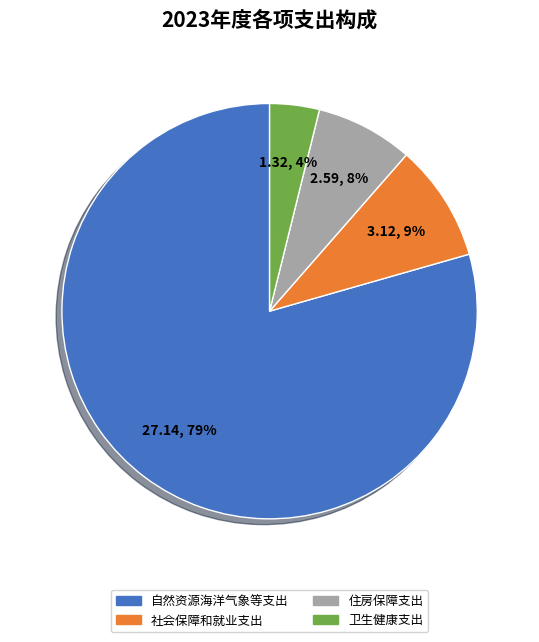

To the nearest percent, what is the difference between the 卫生健康支出 and 社会保障和就业支出 slice percentages?

5%